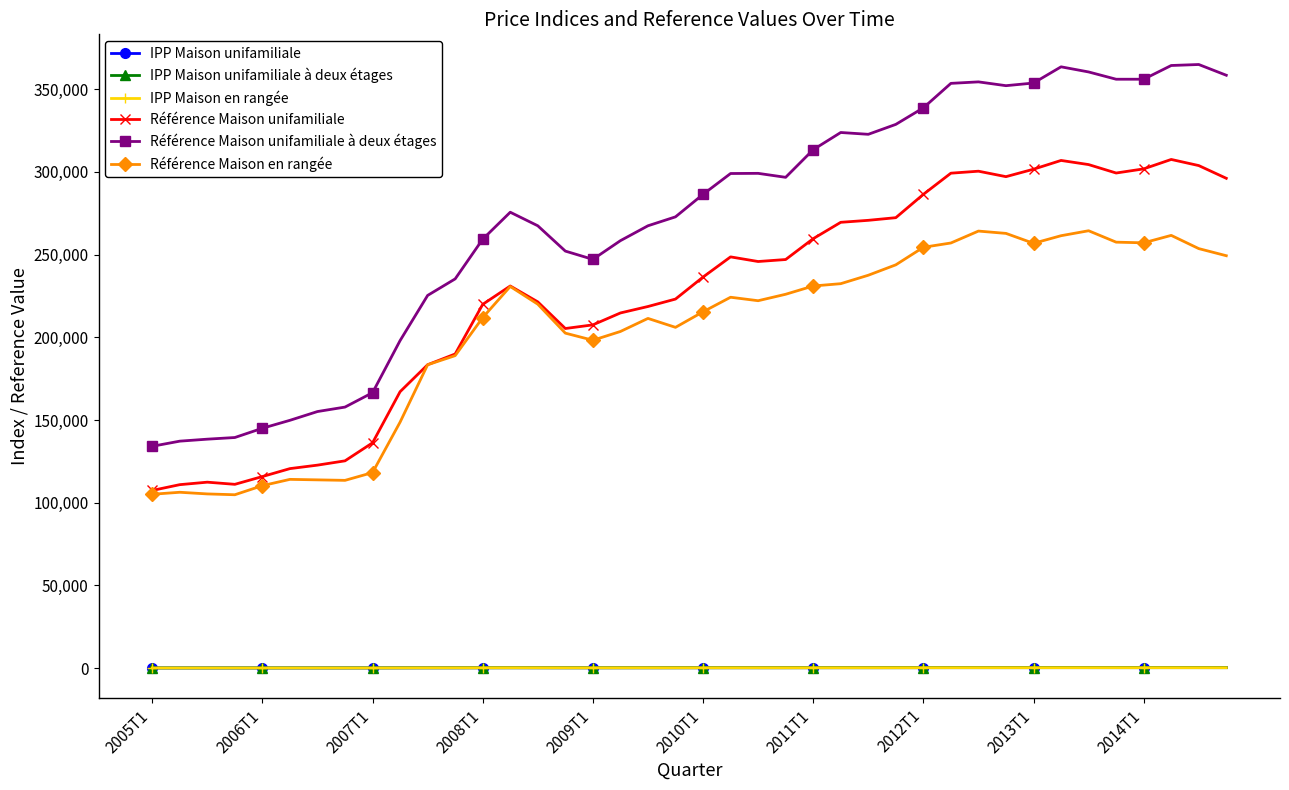

Which series has the largest total across all categories?

Référence Maison unifamiliale à deux étages